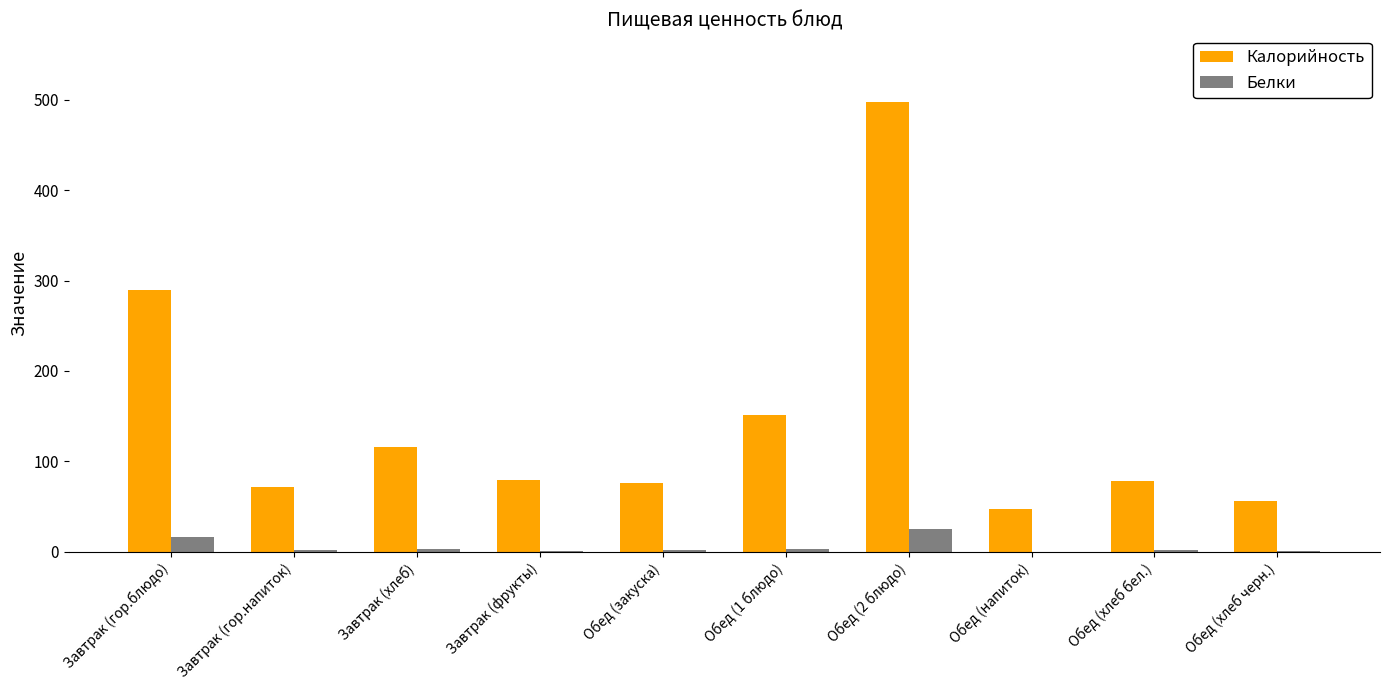

What is the maximum value for Белки?

25.2